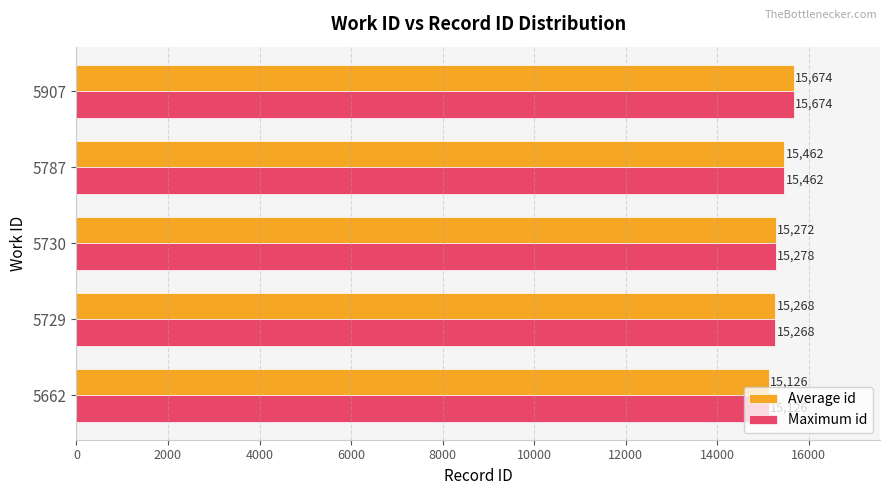

What is the difference between the second highest and second lowest values in the Maximum id series?

194.0